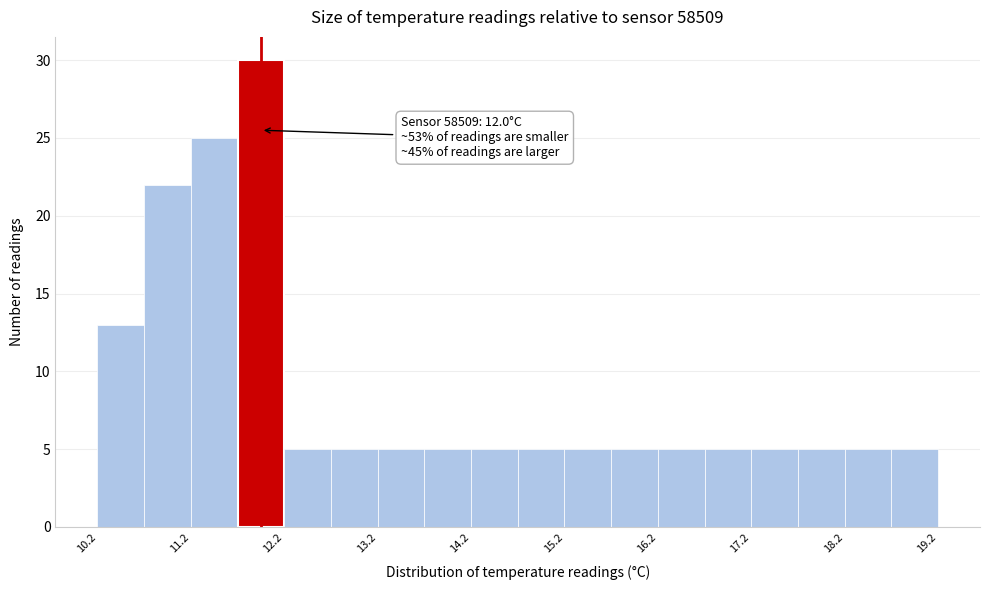

Over which range of the x-axis is the bar tallest?

11.75 to 12.25